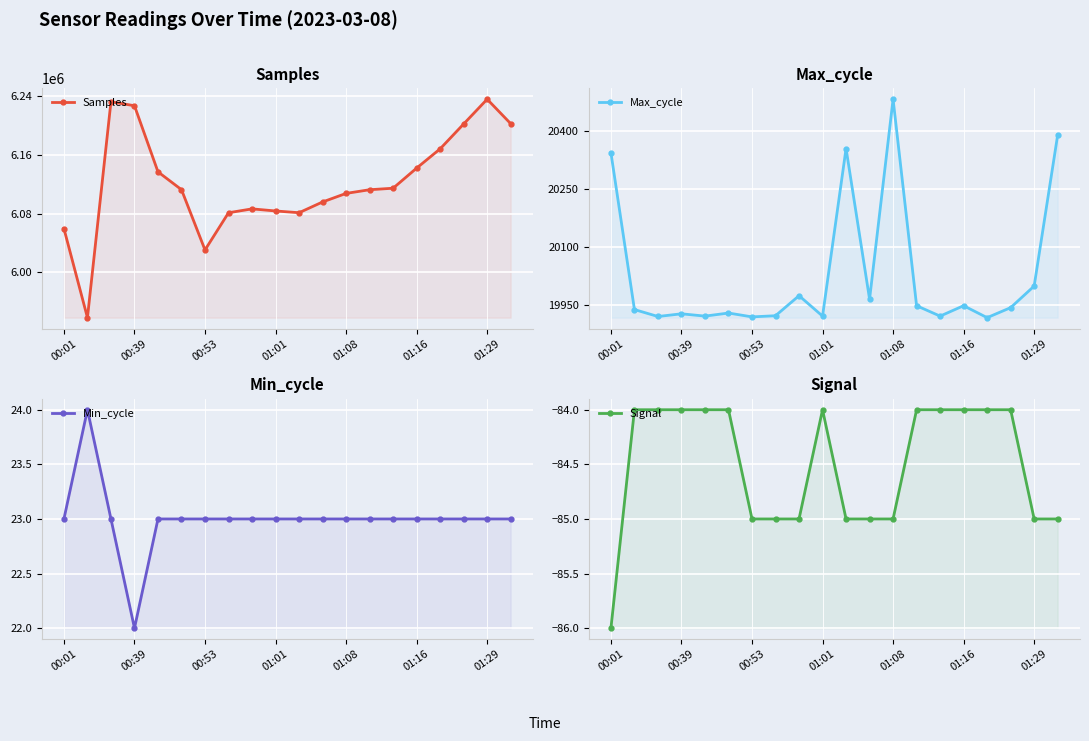

Which has a higher value, 01:08 or 10?

01:08